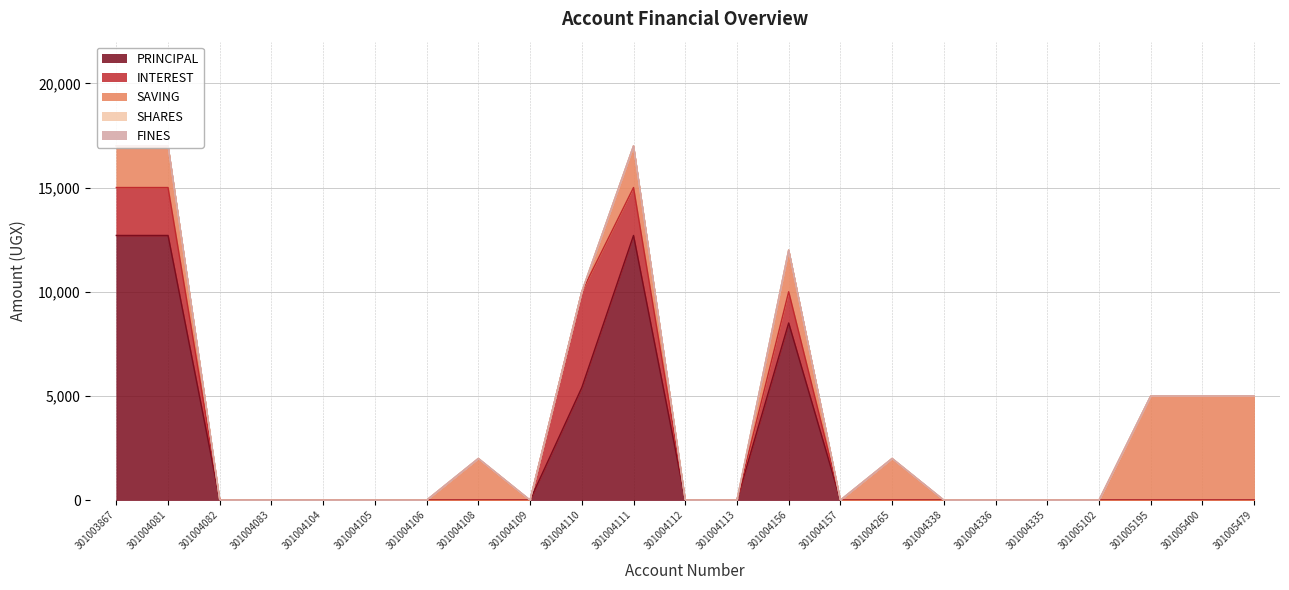

Is it true that FINES equals 0 at 301004336?

True